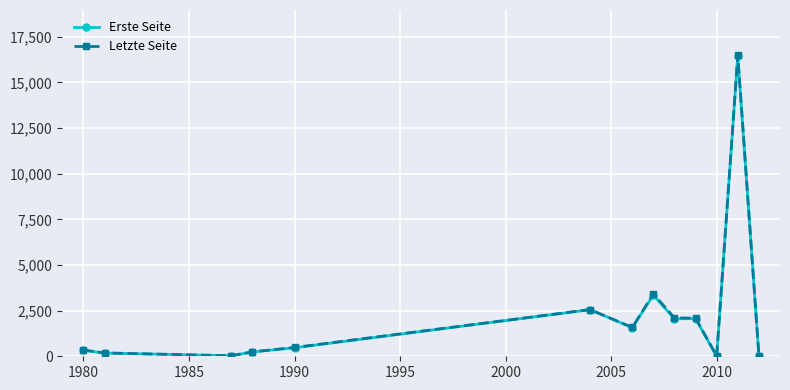

What is the maximum value for Erste Seite?

16442